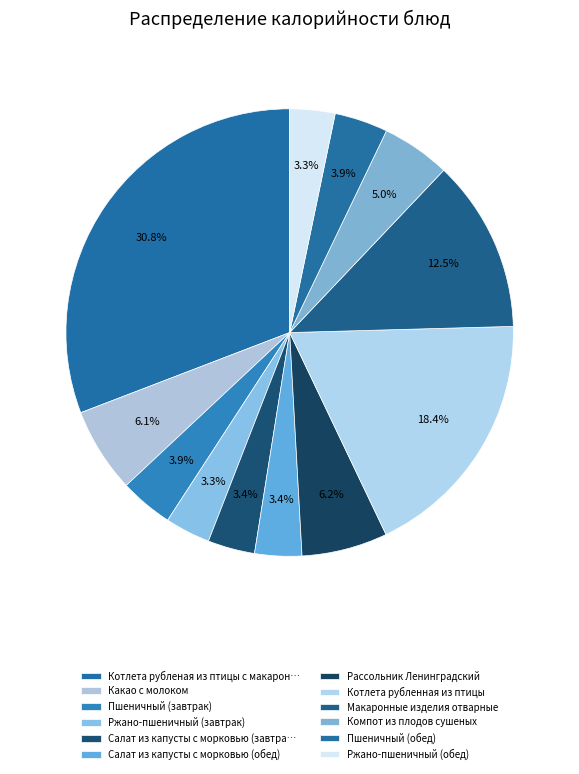

To the nearest percent, what is the difference between the largest and smallest slice percentages?

28%